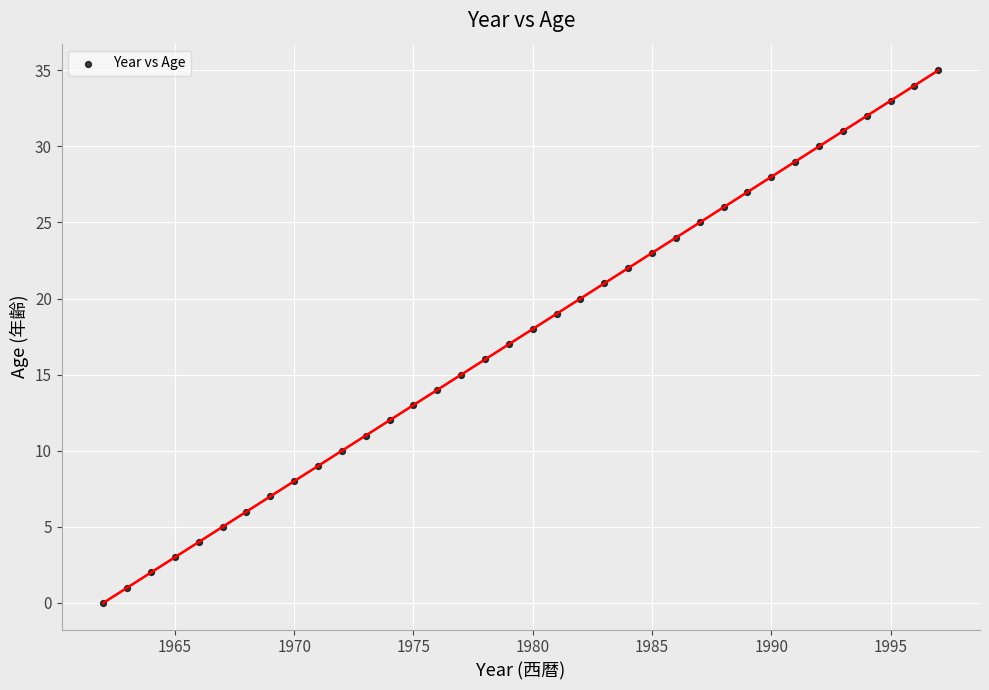

What is the range of Y values (max minus min)?

35